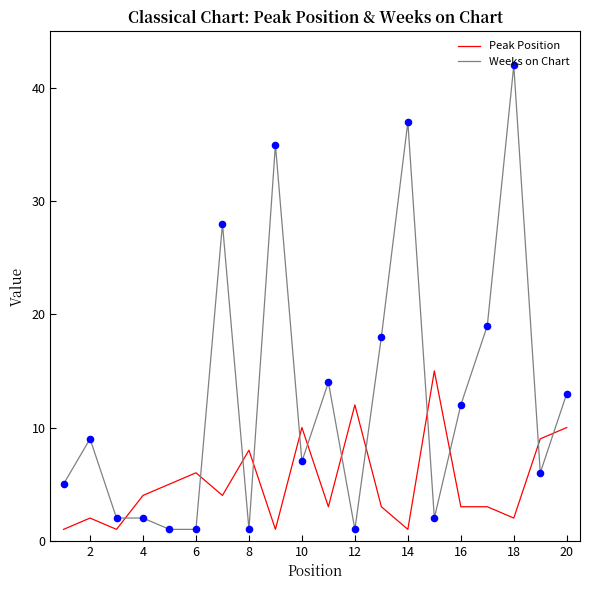

Which series has the largest range (max minus min)?

Weeks on Chart